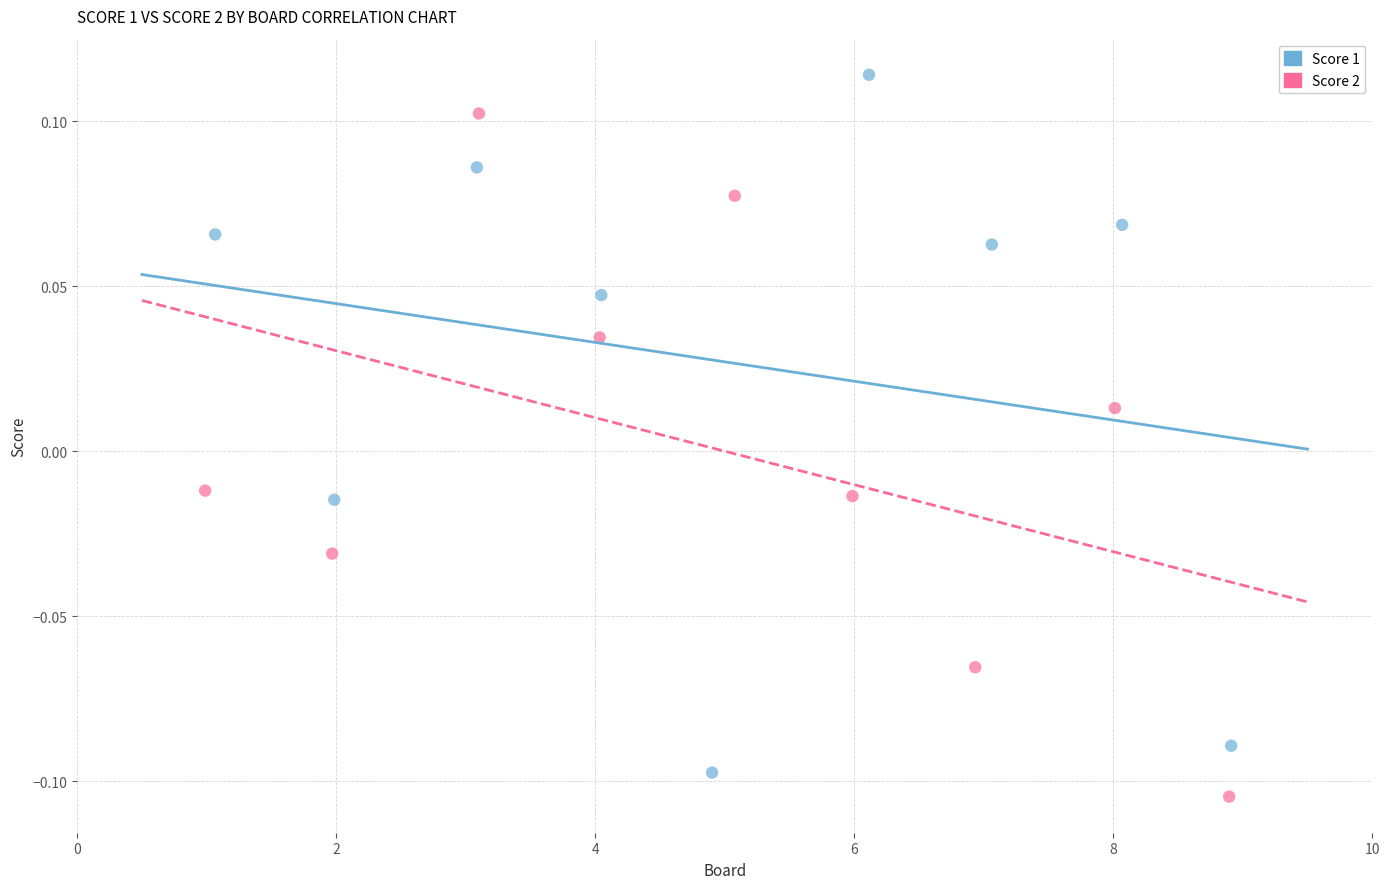

Which series reaches the maximum Y coordinate?

Score 1